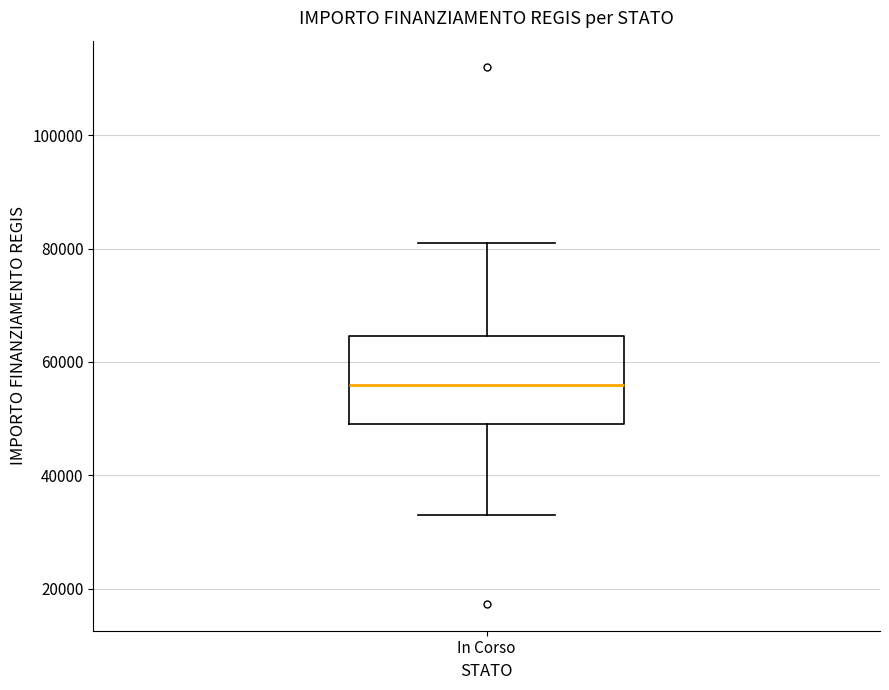

Read this box plot against the y-axis: the position of the median line, the range covered by the box, and the ends of both whiskers. The values are not printed on the chart, so give them approximately, as read against the axis.

median 56000, box 50000 to 64000, whiskers 32000 to 80000